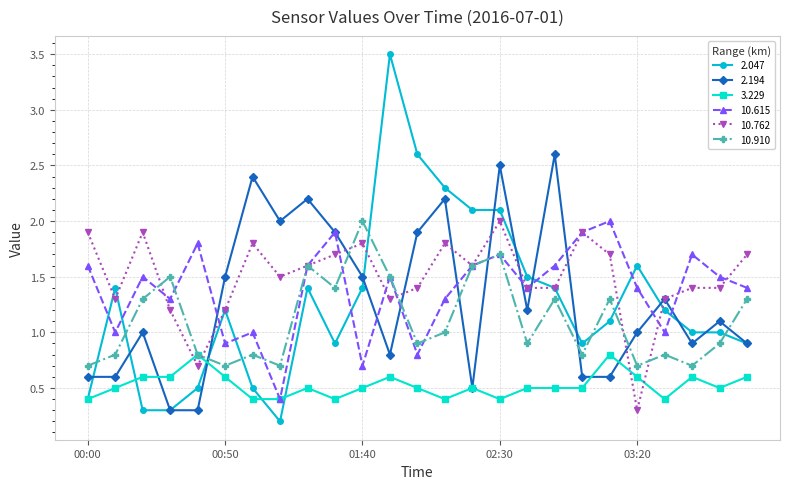

What is the value of the 2.194 point at the 23rd from the left?

0.9